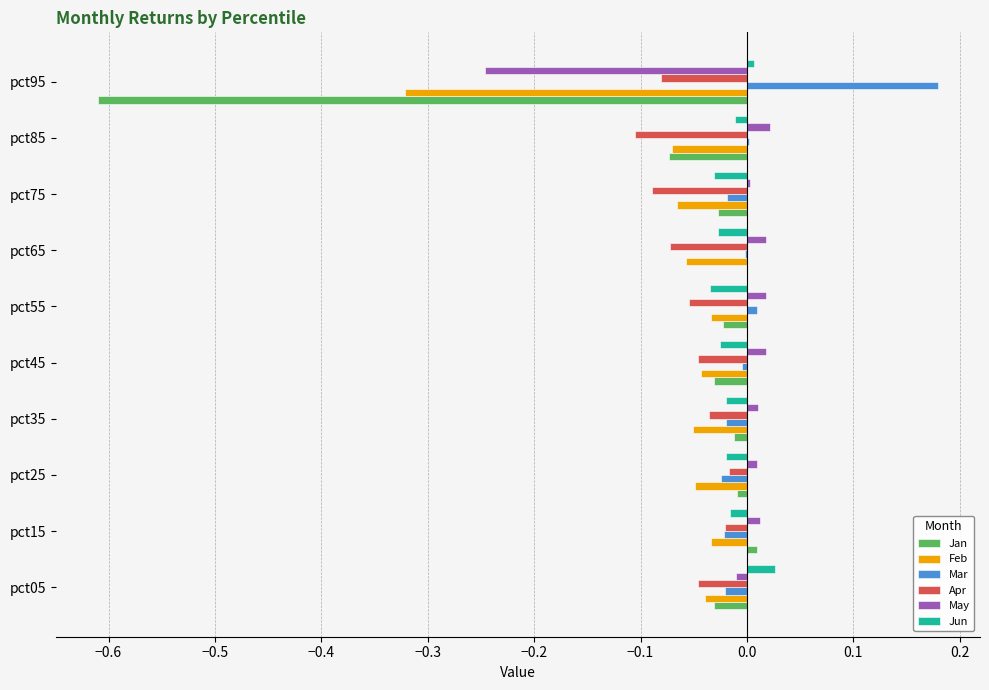

Which label corresponds to the largest value in the chart?

pct95